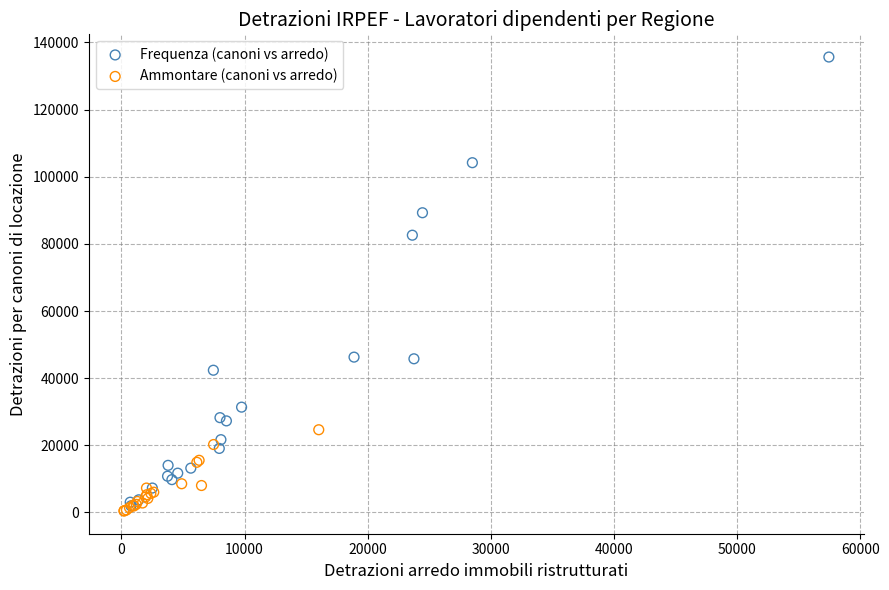

Which series has the widest spread of Y values?

Frequenza (canoni vs arredo)